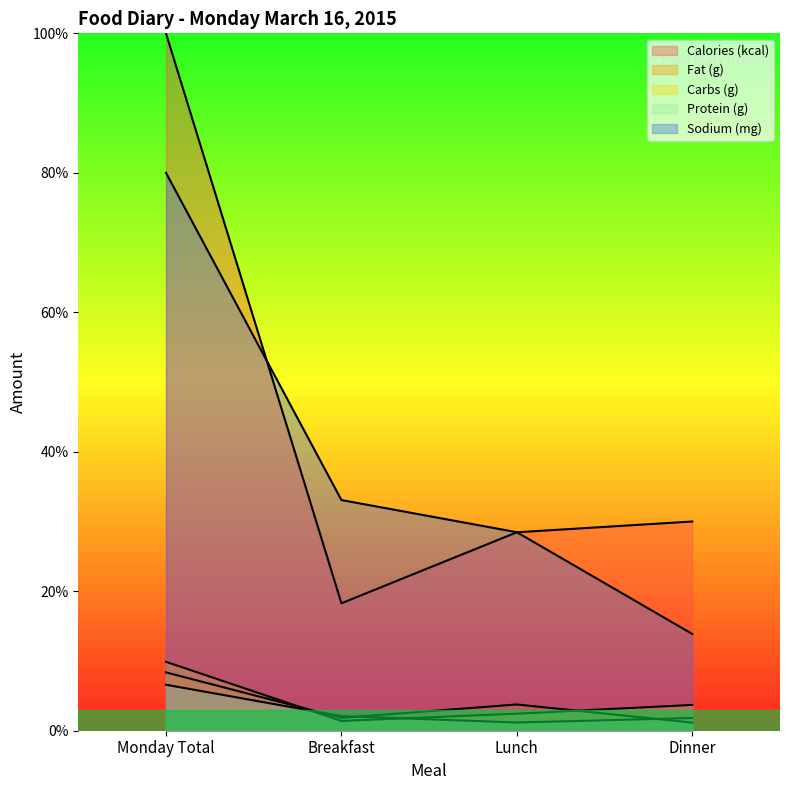

Read the Fat (g) value at Dinner.

1.2